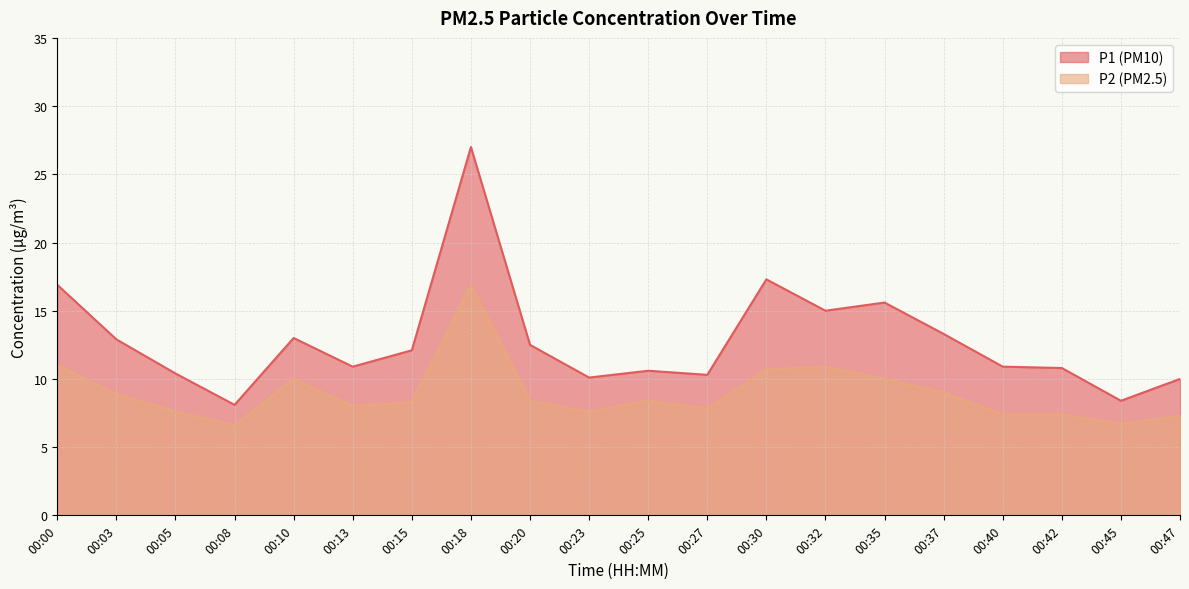

What is the smallest value displayed?

6.6